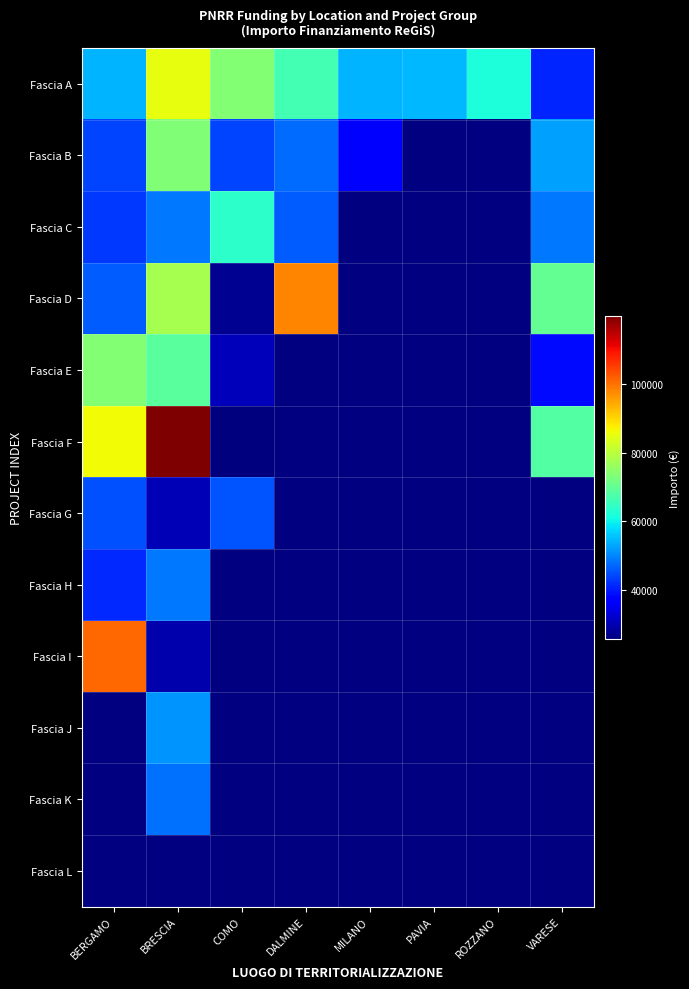

Which has a higher value, ROZZANO or MILANO?

ROZZANO